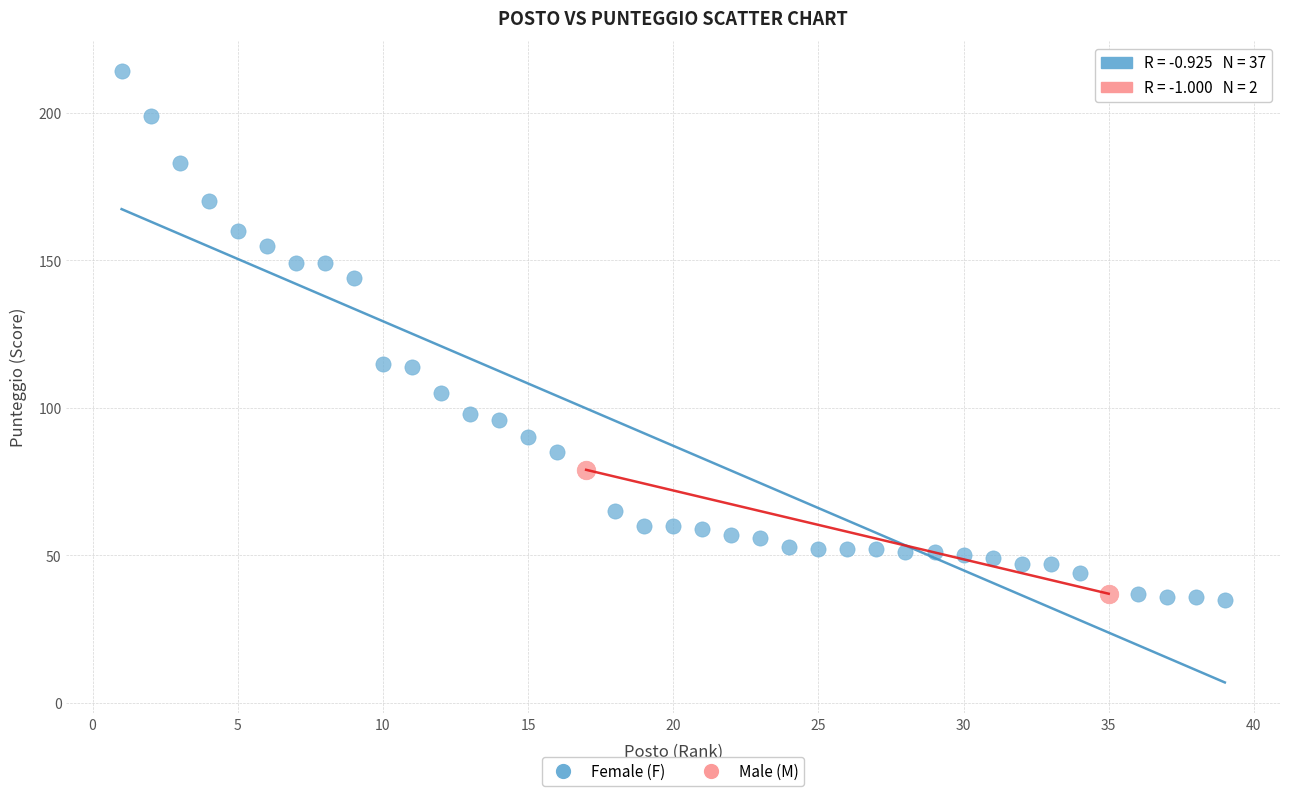

Which series contains the lowest Y value?

Female (F)